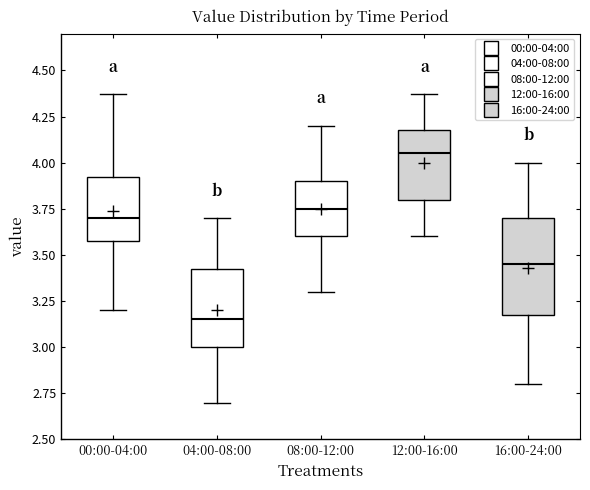

Where is the upper edge of the box for 04:00-08:00 on the y-axis? The values are not printed on the chart, so give them approximately, as read against the axis.

3.45